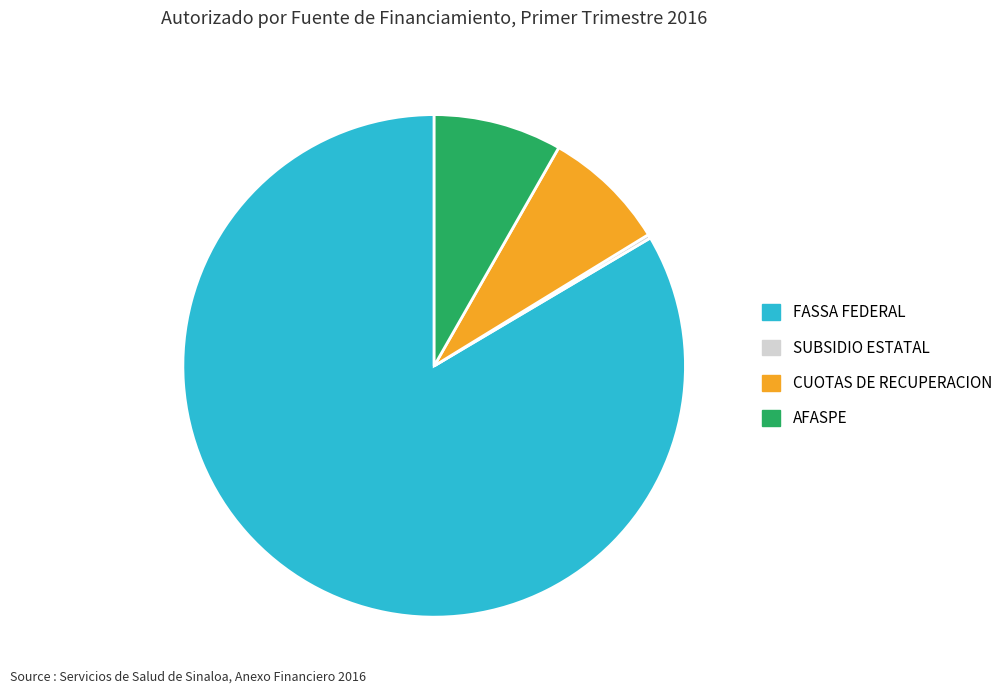

Combined, do CUOTAS DE RECUPERACION and AFASPE account for over 50%?

No